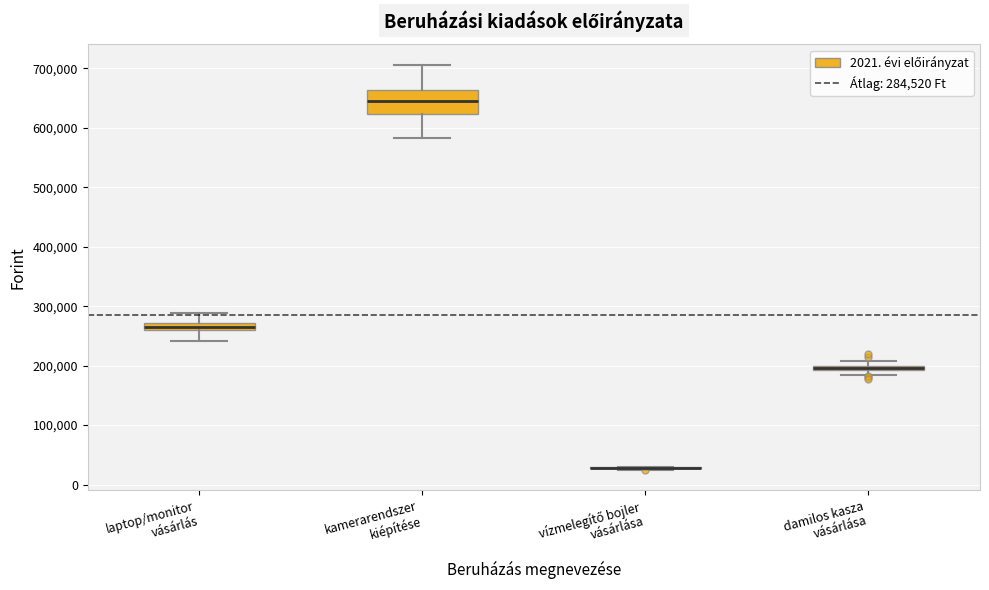

Where is the lower edge of the box for kamerarendszer kiépítése on the y-axis? The values are not printed on the chart, so give them approximately, as read against the axis.

620000